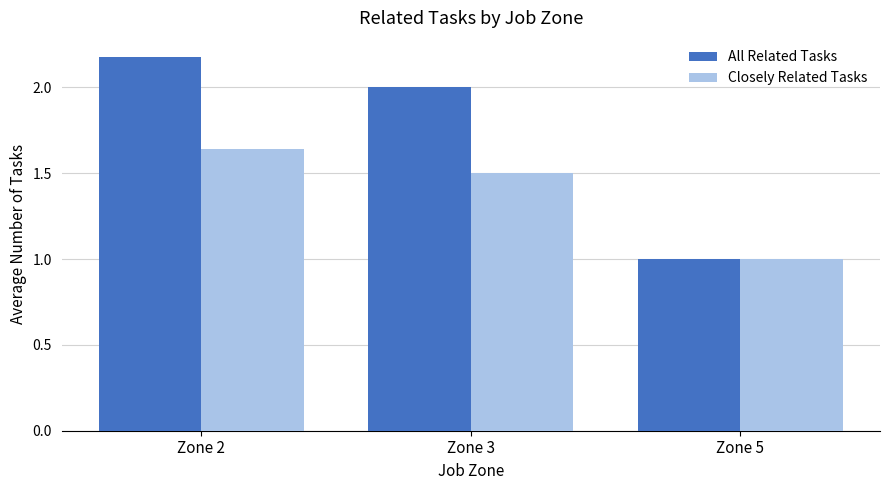

What is the minimum value shown in the chart?

1.0